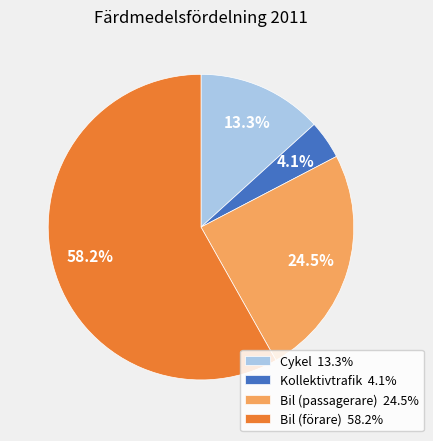

To the nearest percent, what is the difference between the largest and smallest slice percentages?

54%